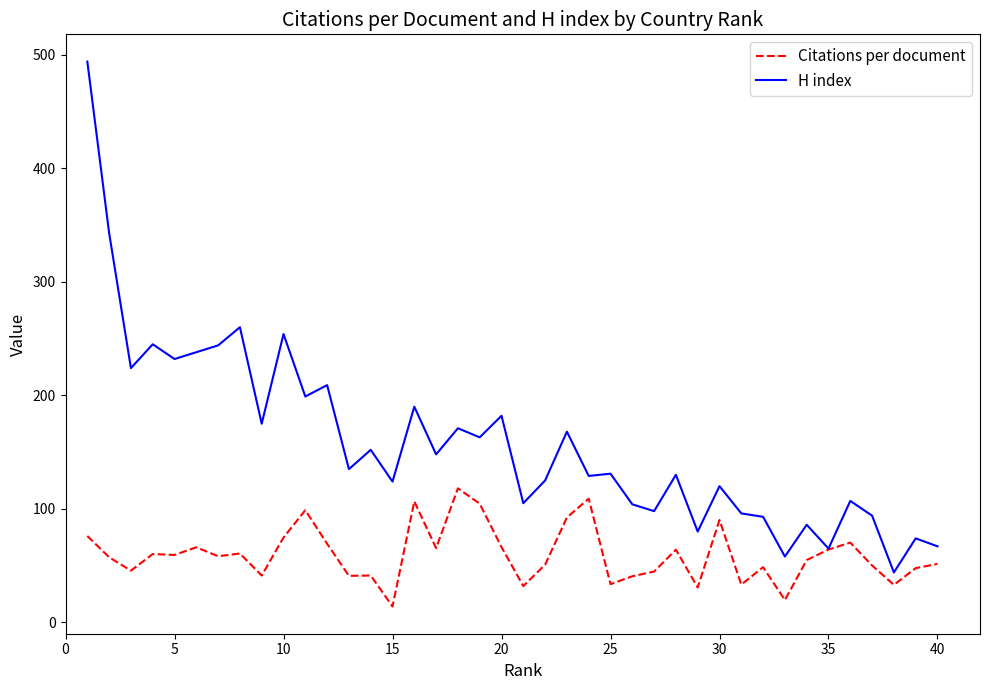

List the series in order of their overall mean, lowest first.

Citations per document, H index